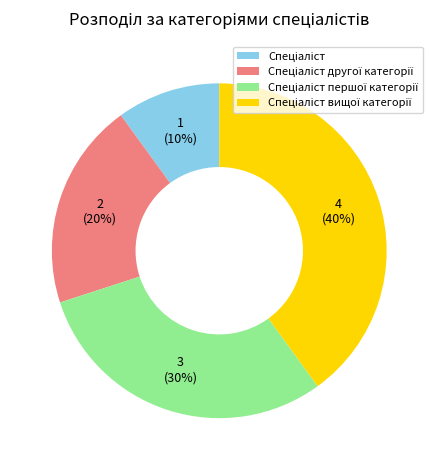

How many slices are in this pie chart?

4